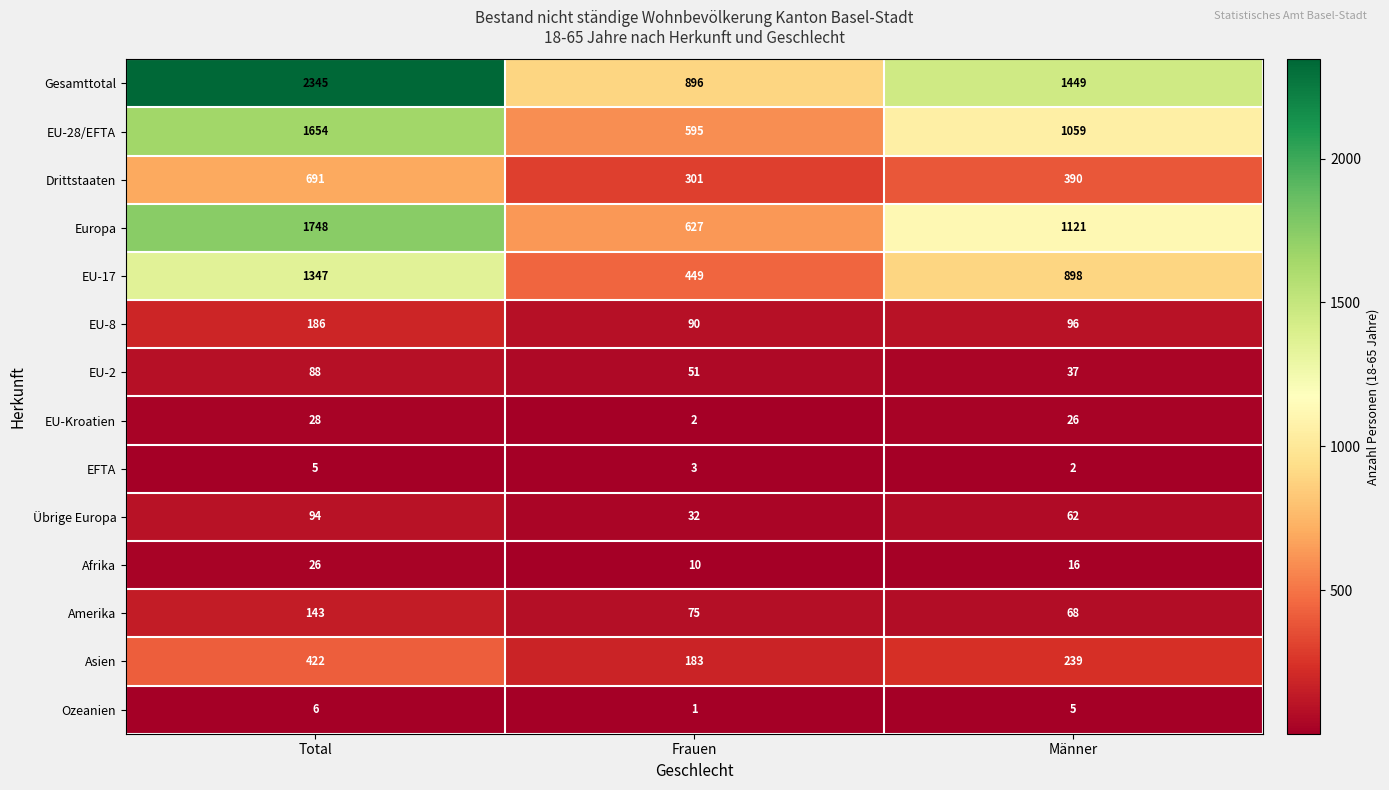

Is it true that Gesamttotal equals 896 at Frauen?

True